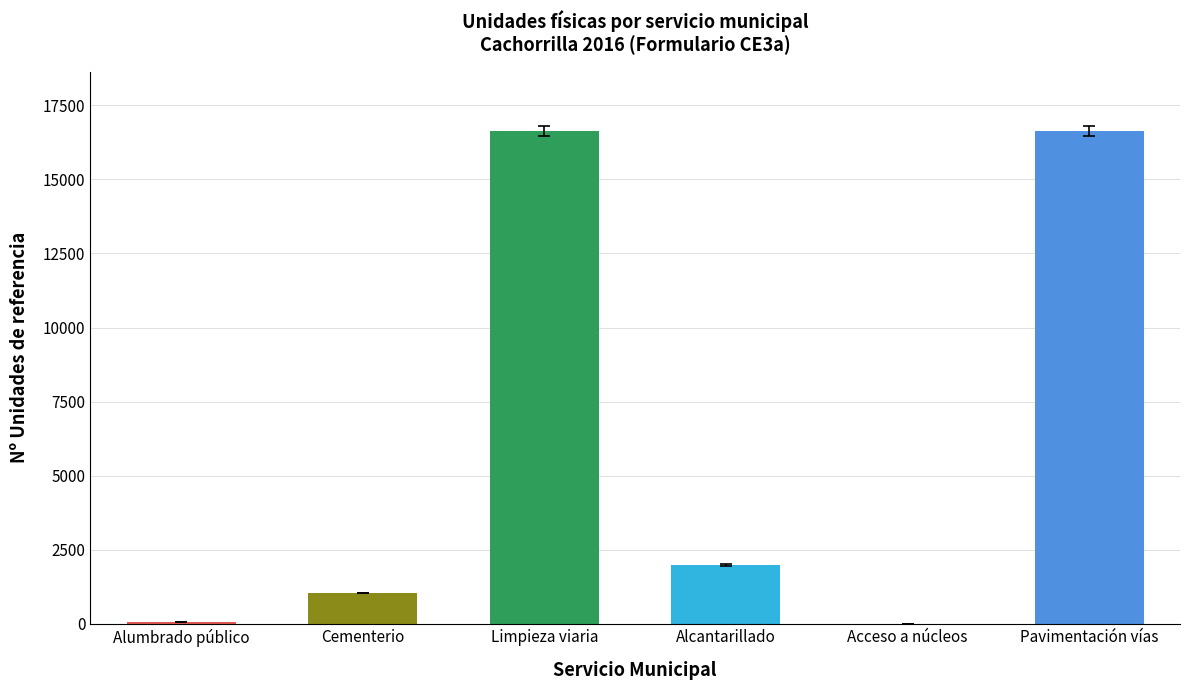

Between Cementerio and Acceso a núcleos, which is larger?

Cementerio